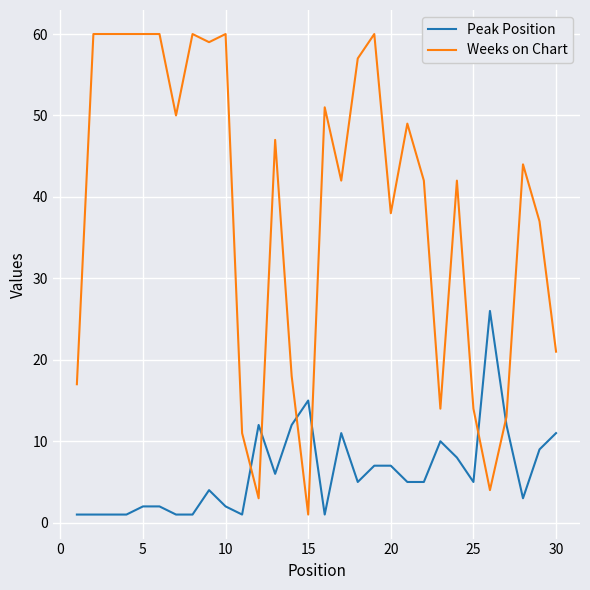

Rank the series by their average value, from lowest to highest.

Peak Position, Weeks on Chart